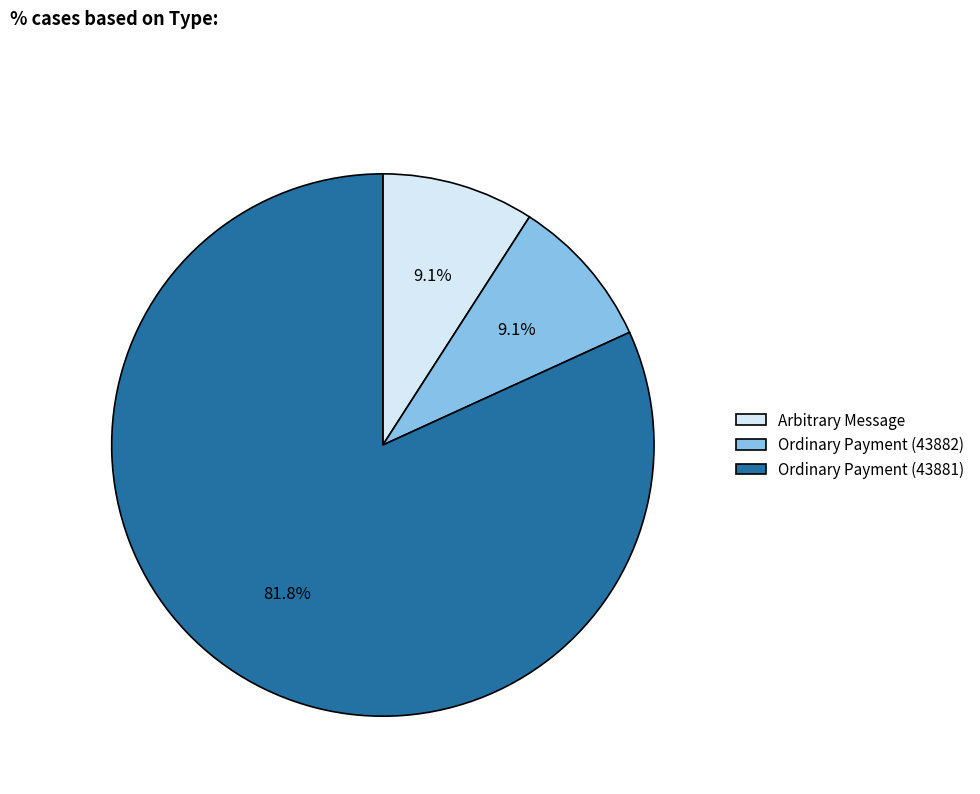

How many segments does this pie chart have?

3